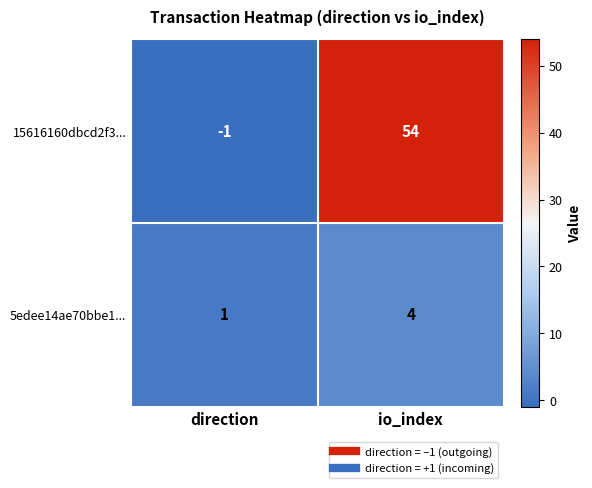

At which label is 5edee14ae70bbe1... closest to 2?

direction